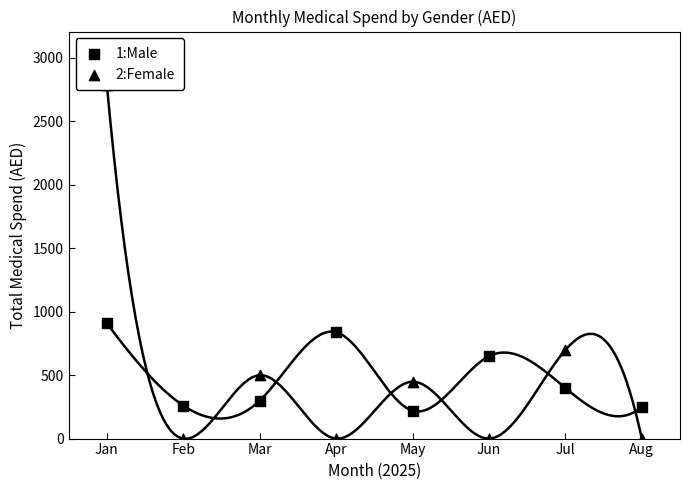

Which series has the widest spread of Y values?

2:Female